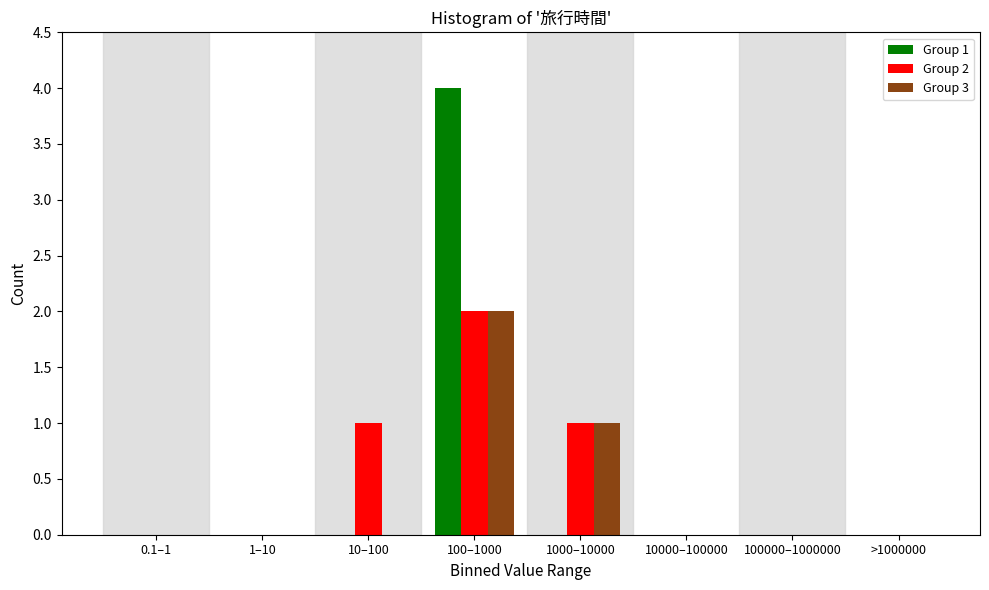

Reading left to right, extract all data points from this chart.

Group 1: 0.1–1=0	1–10=0	10–100=0	100–1000=4	1000–10000=0	10000–100000=0	100000–1000000=0	>1000000=0
Group 2: 0.1–1=0	1–10=0	10–100=1	100–1000=2	1000–10000=1	10000–100000=0	100000–1000000=0	>1000000=0
Group 3: 0.1–1=0	1–10=0	10–100=0	100–1000=2	1000–10000=1	10000–100000=0	100000–1000000=0	>1000000=0